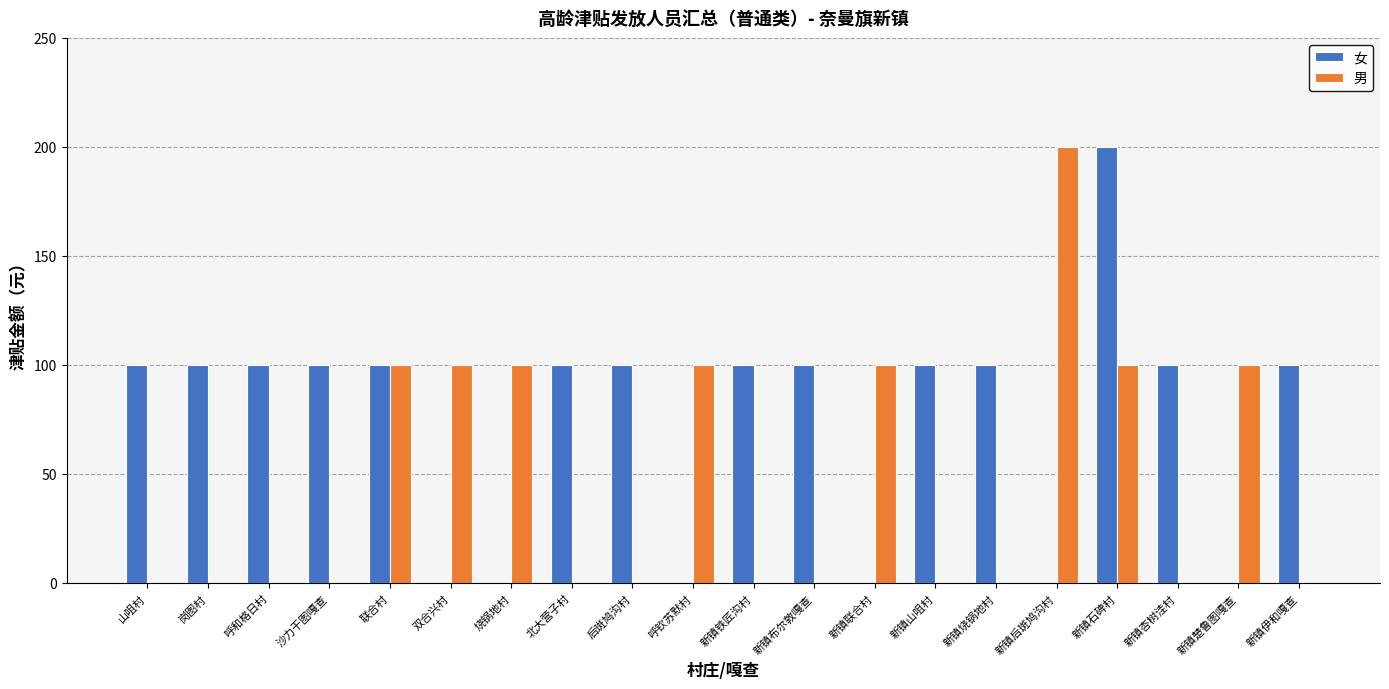

What is the sum of all 女 values?

1500